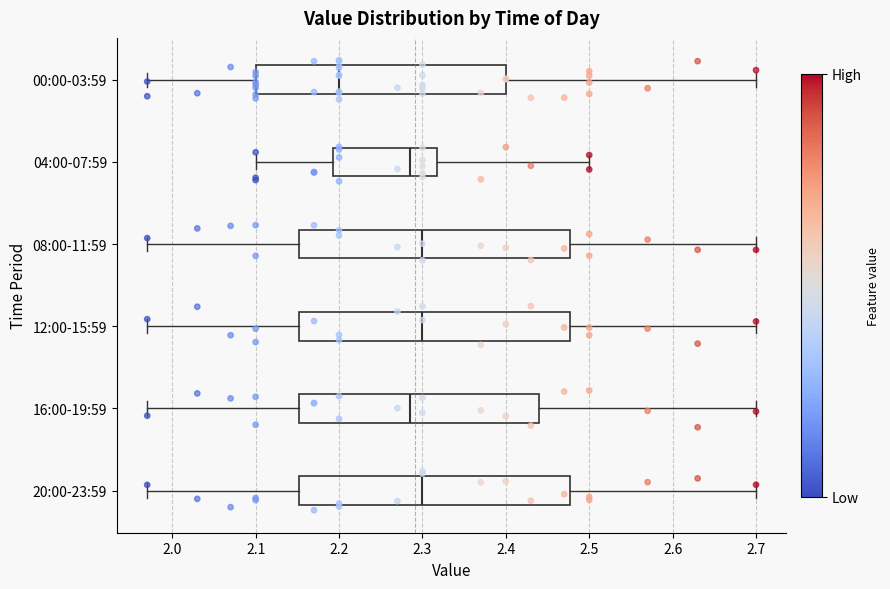

Reading bottom to top, read every box against the x-axis: the position of its median line, the range the box covers, and the ends of its whiskers. The values are not printed on the chart, so give them approximately, as read against the axis.

20:00-23:59: median 2.30, box 2.15 to 2.48, whiskers 1.97 to 2.70
16:00-19:59: median 2.29, box 2.15 to 2.44, whiskers 1.97 to 2.70
12:00-15:59: median 2.30, box 2.15 to 2.48, whiskers 1.97 to 2.70
08:00-11:59: median 2.30, box 2.15 to 2.48, whiskers 1.97 to 2.70
04:00-07:59: median 2.29, box 2.19 to 2.32, whiskers 2.10 to 2.50
00:00-03:59: median 2.20, box 2.10 to 2.40, whiskers 1.97 to 2.70